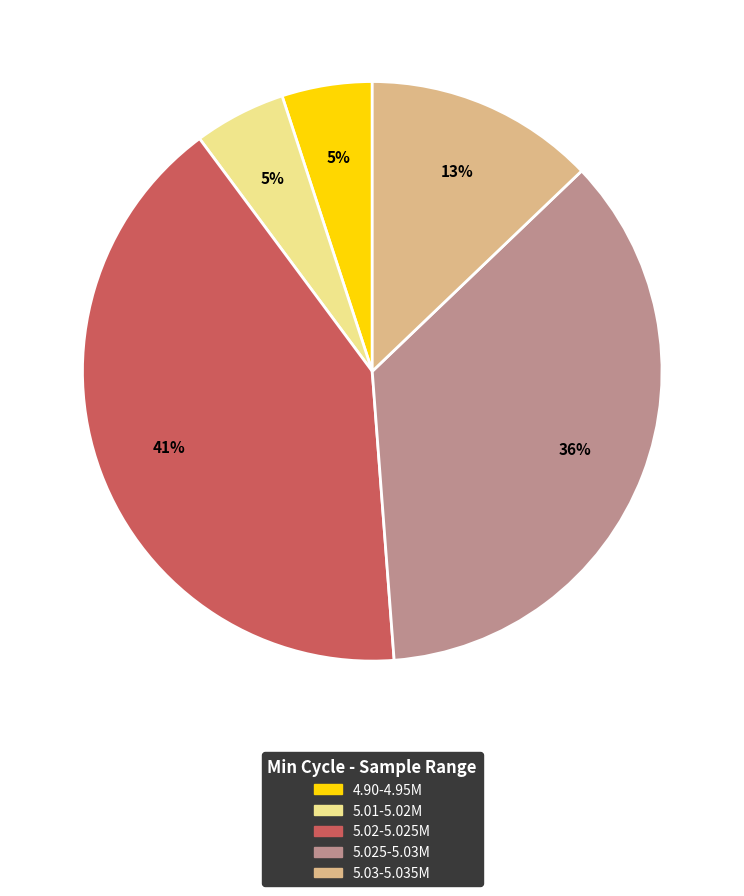

Does any single category account for the majority?

No